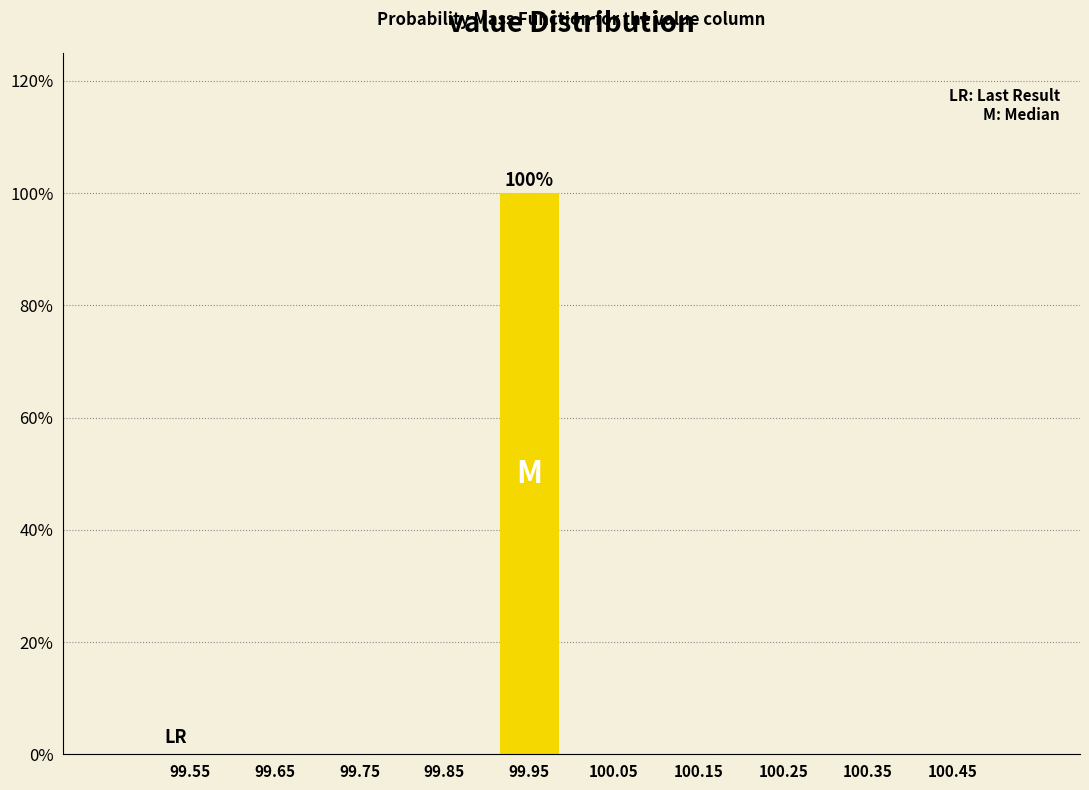

Over which range of the x-axis is the bar tallest?

99.9 to 100.0